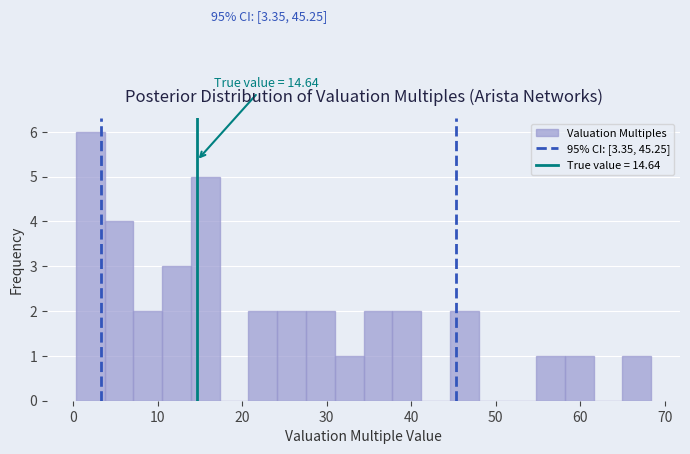

Read against the x-axis, roughly where is the centre of the tallest bar?

2